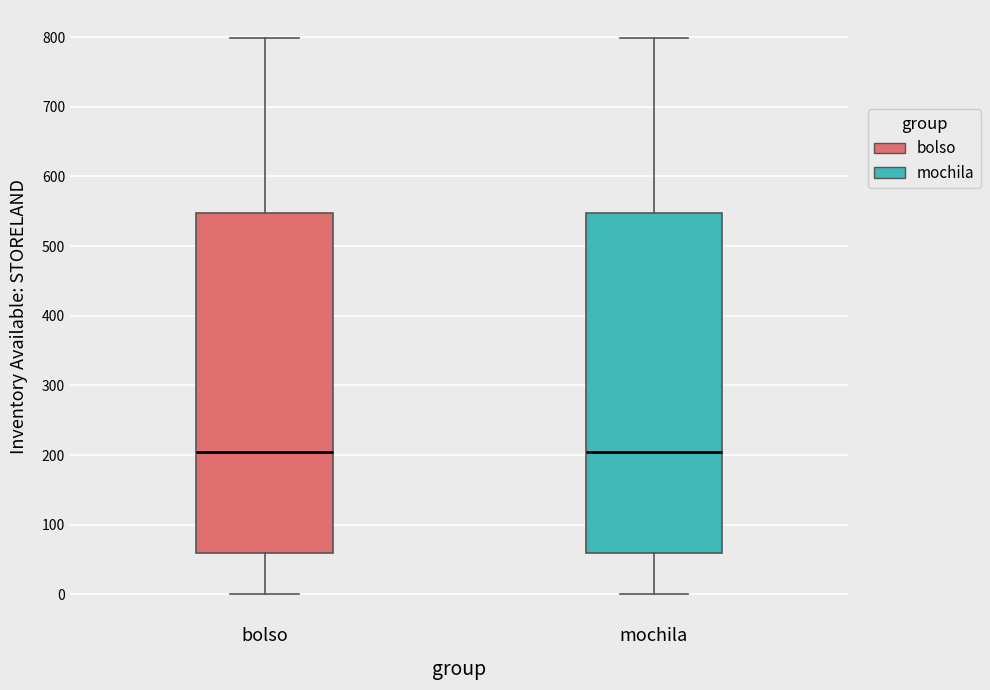

Reading left to right, read every box against the y-axis: the position of its median line, the range the box covers, and the ends of its whiskers. The values are not printed on the chart, so give them approximately, as read against the axis.

bolso: median 200, box 60 to 550, whiskers 0 to 800
mochila: median 200, box 60 to 550, whiskers 0 to 800